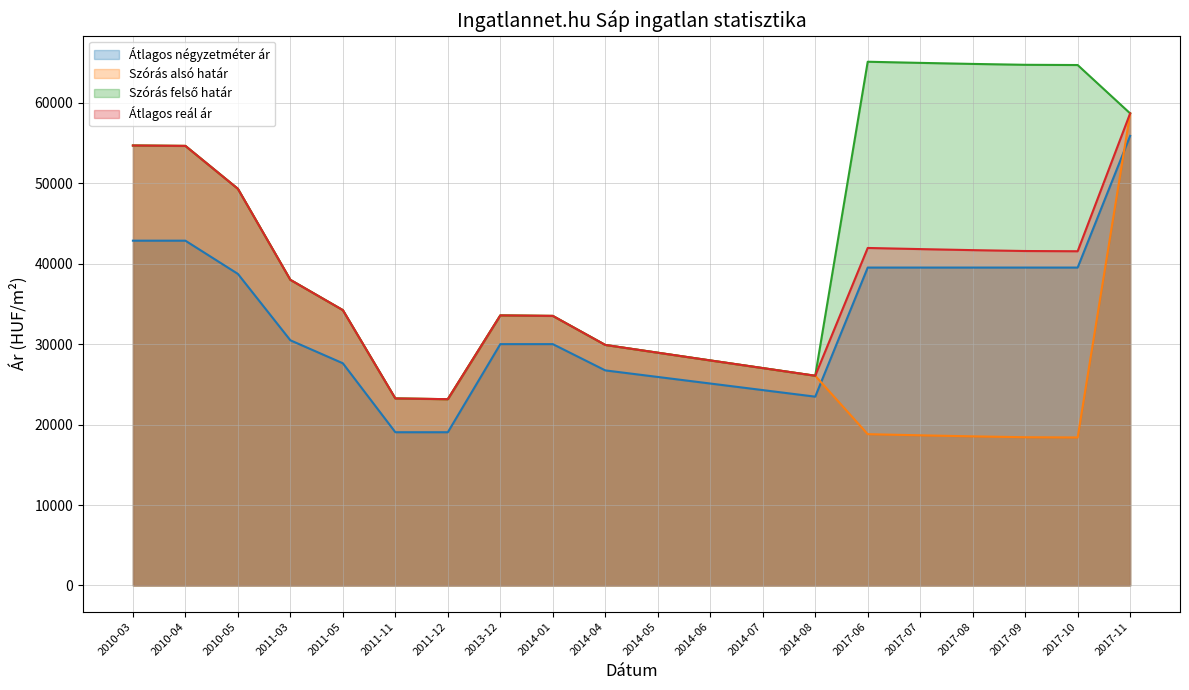

Does the chart display data point markers on the line(s)?

No